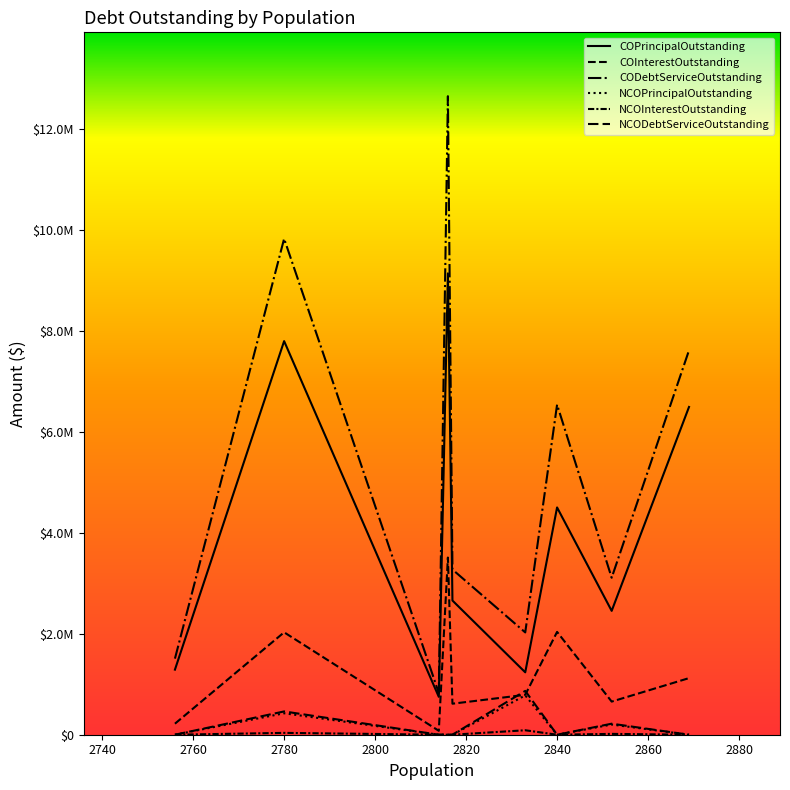

Does the chart have visible grid lines?

No